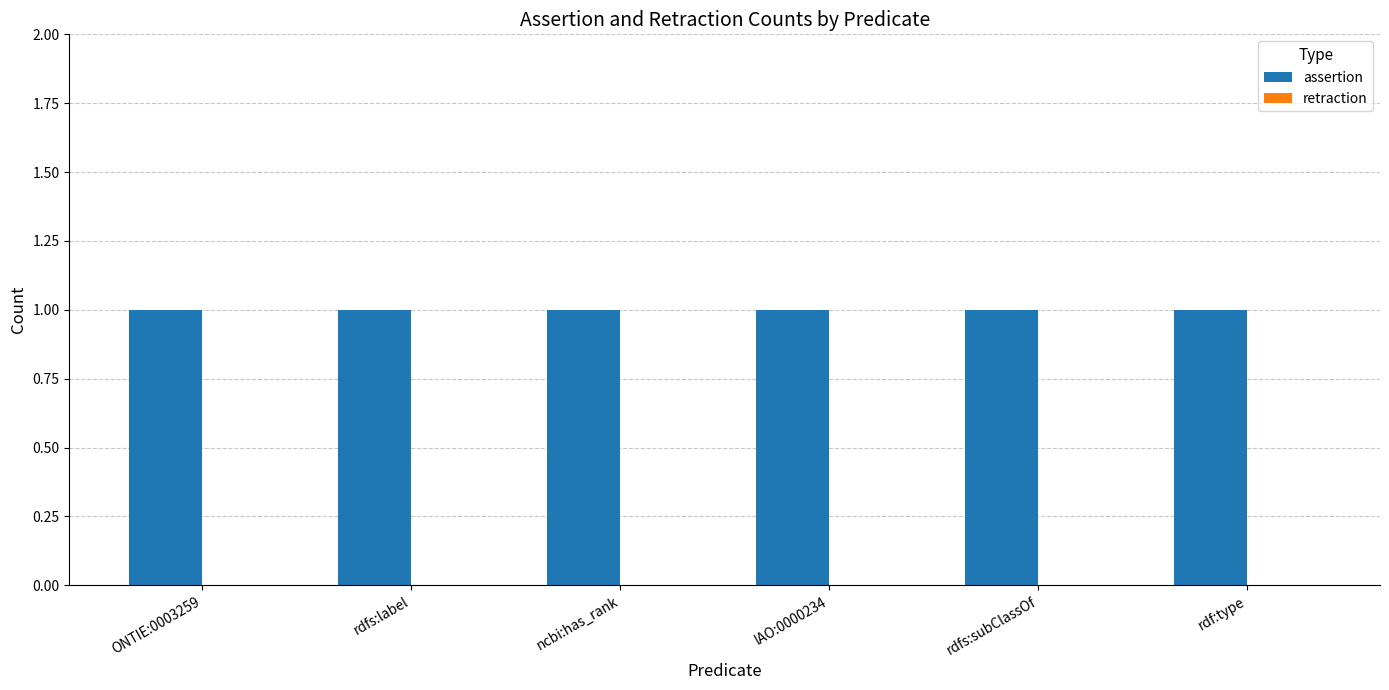

What is the greatest value displayed?

1